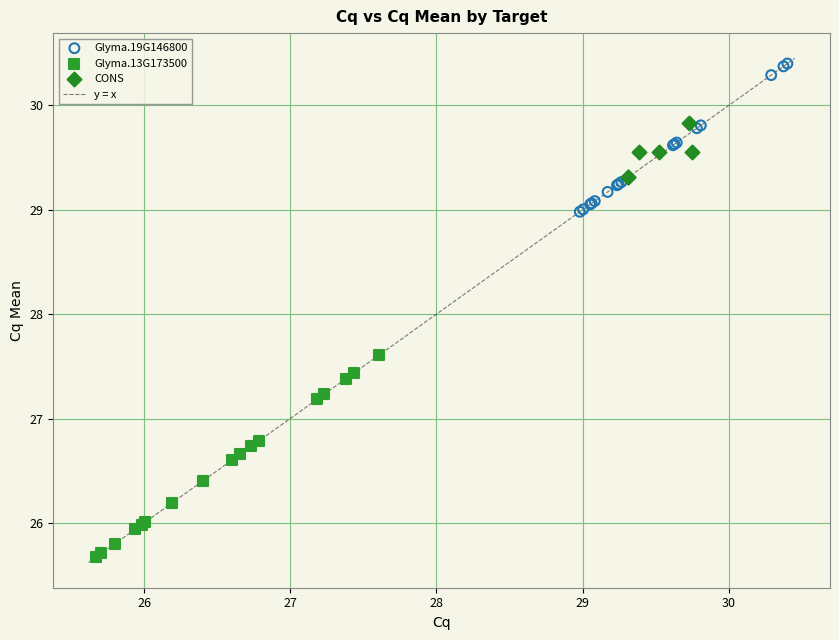

Which series contains the highest Y value?

Glyma.19G146800